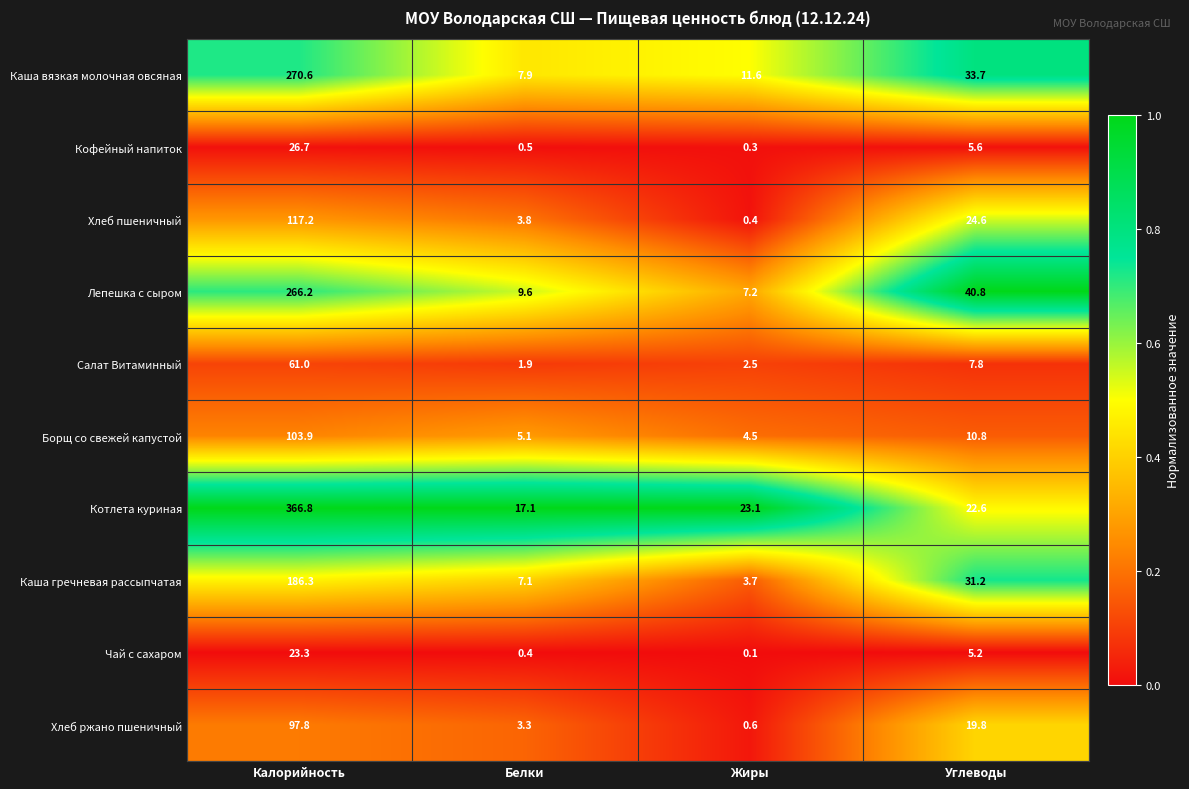

List the series in order of their peak value, lowest first.

Чай с сахаром, Кофейный напиток, Салат Витаминный, Хлеб ржано пшеничный, Борщ со свежей капустой, Хлеб пшеничный, Каша гречневая рассыпчатая, Лепешка с сыром, Каша вязкая молочная овсяная, Котлета куриная